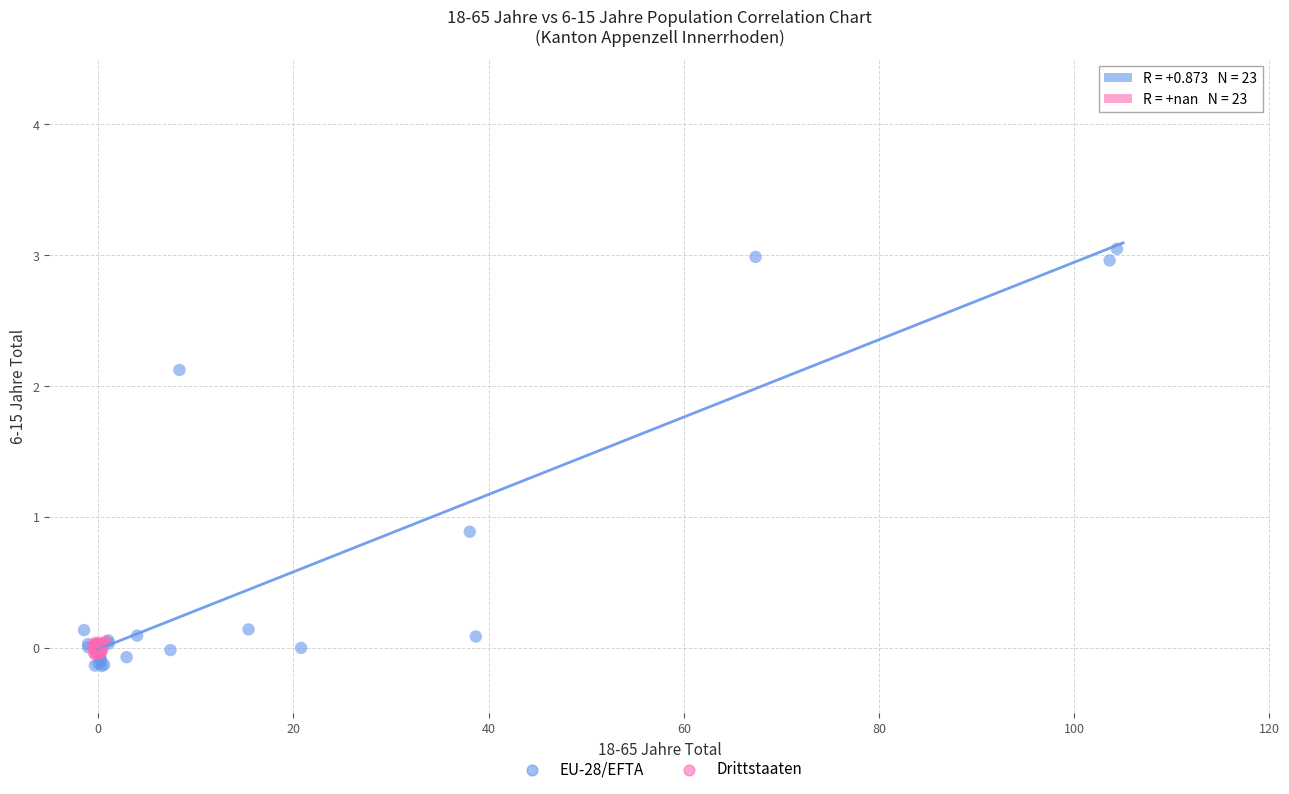

Which series contains the highest Y value?

EU-28/EFTA